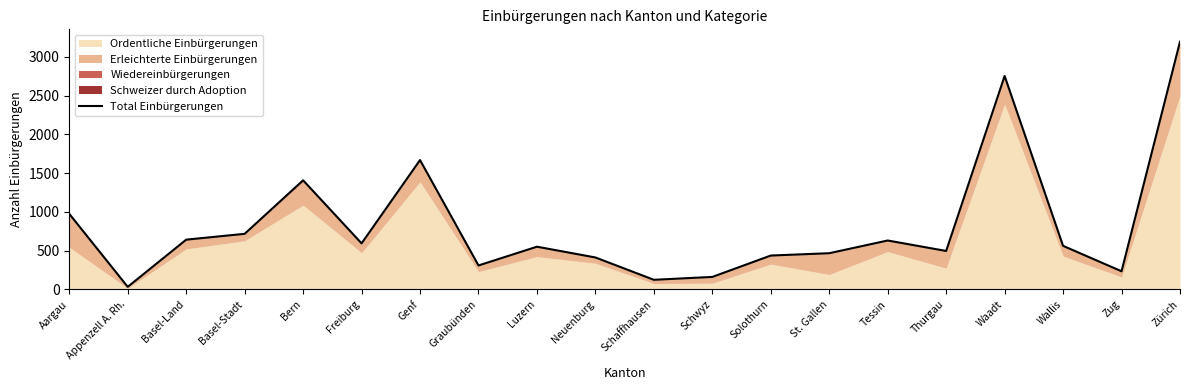

What is the difference between the values at Schaffhausen and Graubünden?

185